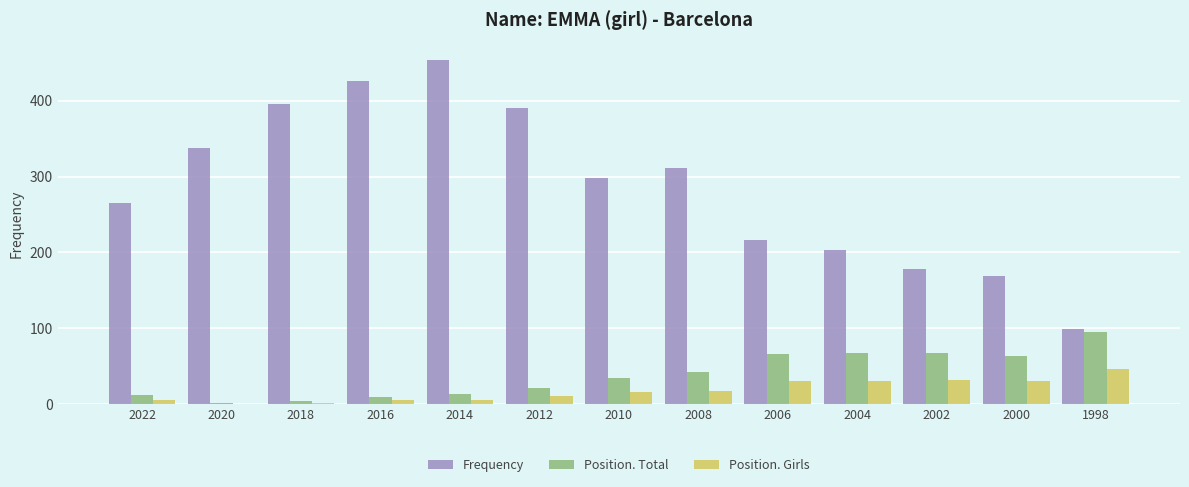

The value of Position. Girls at 2008 is 18. True or false?

True